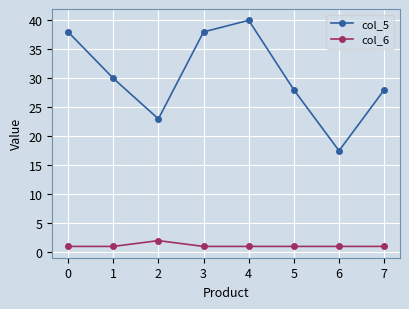

What is the value of the col_5 point at the 1st from the left?

38.0